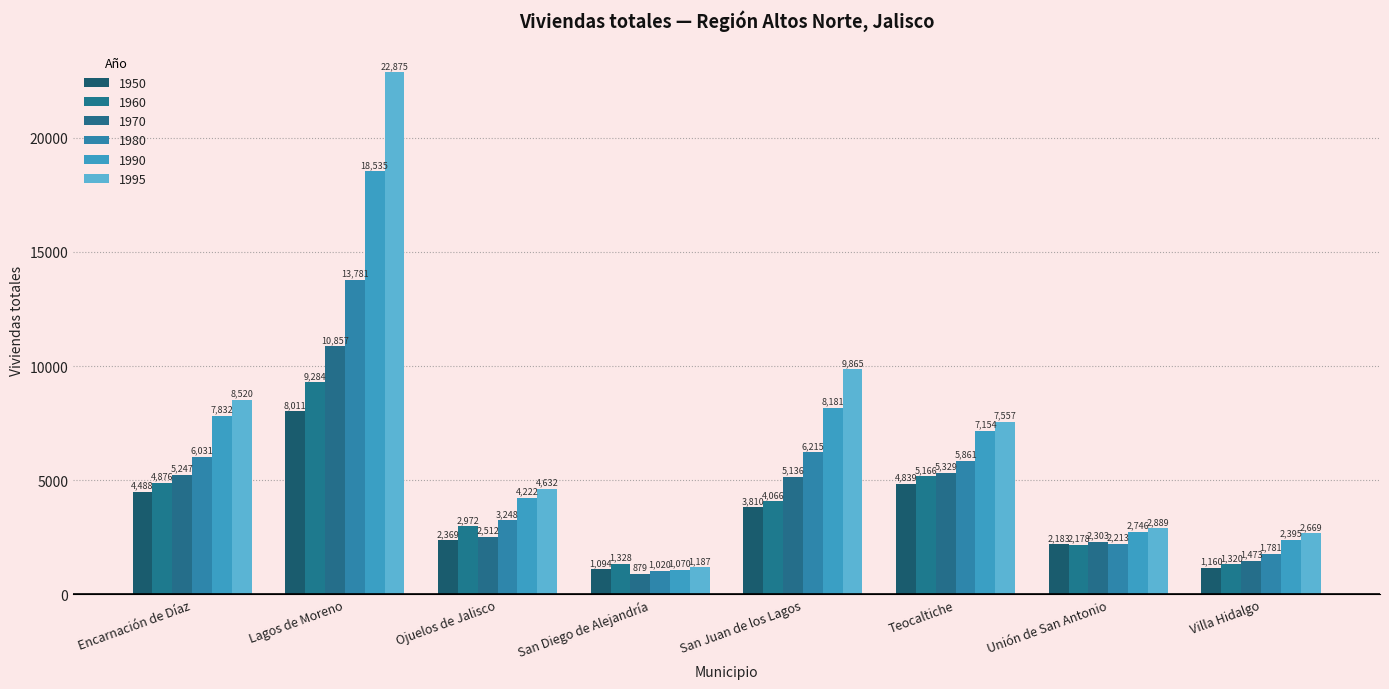

Reading right to left, extract all data points from this chart.

1950: 1160	2183	4839	3810	1094	2369	8011	4488
1960: 1320	2178	5166	4066	1328	2972	9284	4876
1970: 1473	2303	5329	5136	879	2512	10857	5247
1980: 1781	2213	5861	6215	1020	3248	13781	6031
1990: 2395	2746	7154	8181	1070	4222	18535	7832
1995: 2669	2889	7557	9865	1187	4632	22875	8520